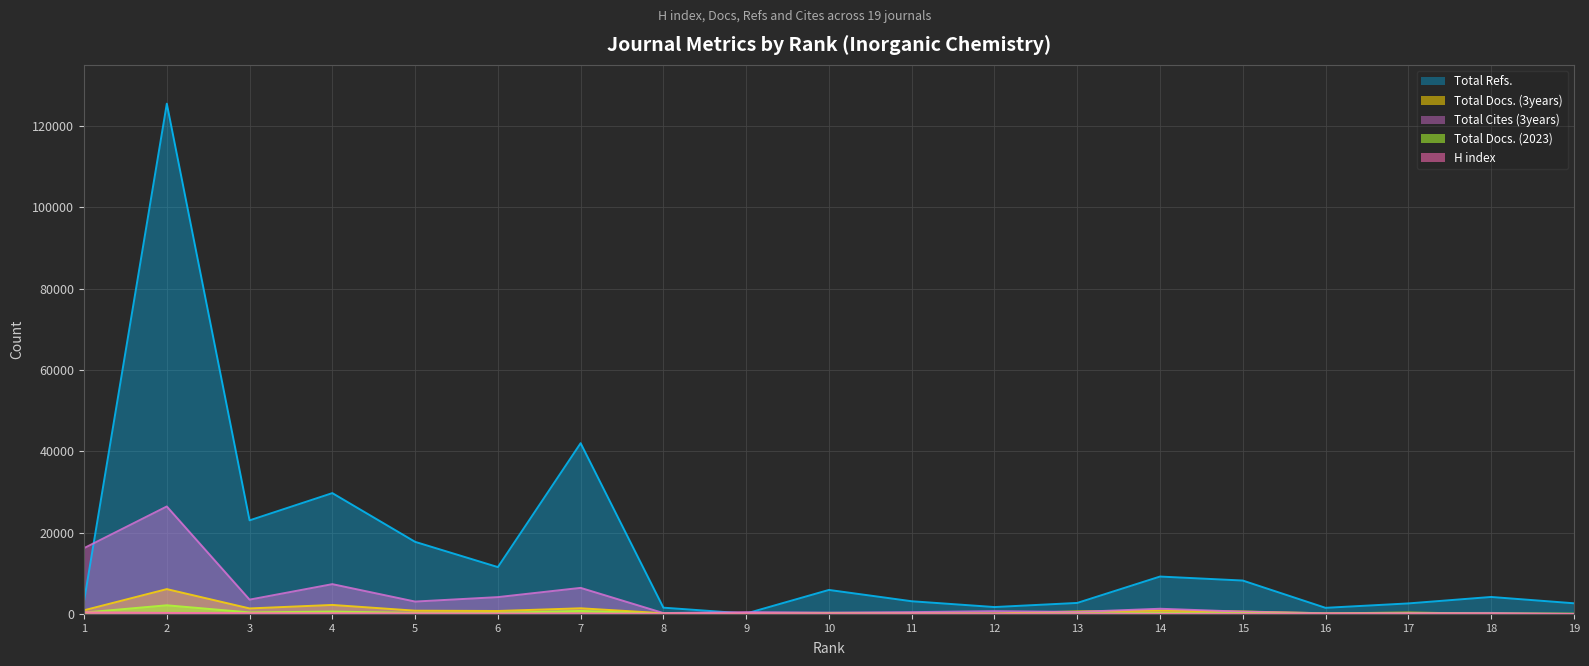

Reading left to right, transcribe all the data shown in this chart.

H index: 1=401	2=255	3=184	4=160	5=146	6=120	7=102	8=90	9=88	10=87	11=76	12=48	13=47	14=39	15=35	16=27	17=23	18=11	19=2
Total Docs. (2023): 1=340	2=2128	3=376	4=585	5=255	6=261	7=740	8=55	9=4	10=119	11=65	12=27	13=113	14=235	15=185	16=52	17=67	18=60	19=64
Total Docs. (3years): 1=902	2=6107	3=1356	4=2214	5=804	6=729	7=1393	8=175	9=198	10=189	11=245	12=124	13=629	14=817	15=612	16=149	17=339	18=68	19=0
Total Refs.: 1=3164	2=125464	3=23009	4=29711	5=17728	6=11519	7=41987	8=1543	9=101	10=5904	11=3122	12=1697	13=2706	14=9195	15=8214	16=1505	17=2587	18=4175	19=2627
Total Cites (3years): 1=16179	2=26428	3=3519	4=7327	5=3044	6=4139	7=6410	8=216	9=449	10=330	11=447	12=680	13=494	14=1279	15=558	16=178	17=217	18=253	19=0